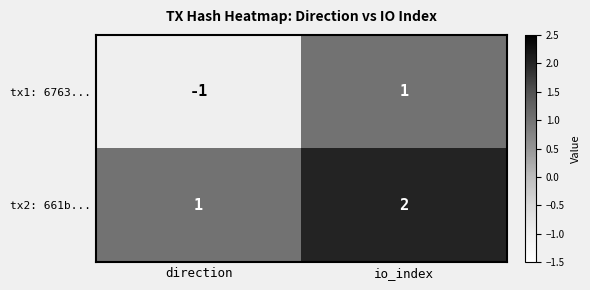

Count the number of data series in this chart.

2